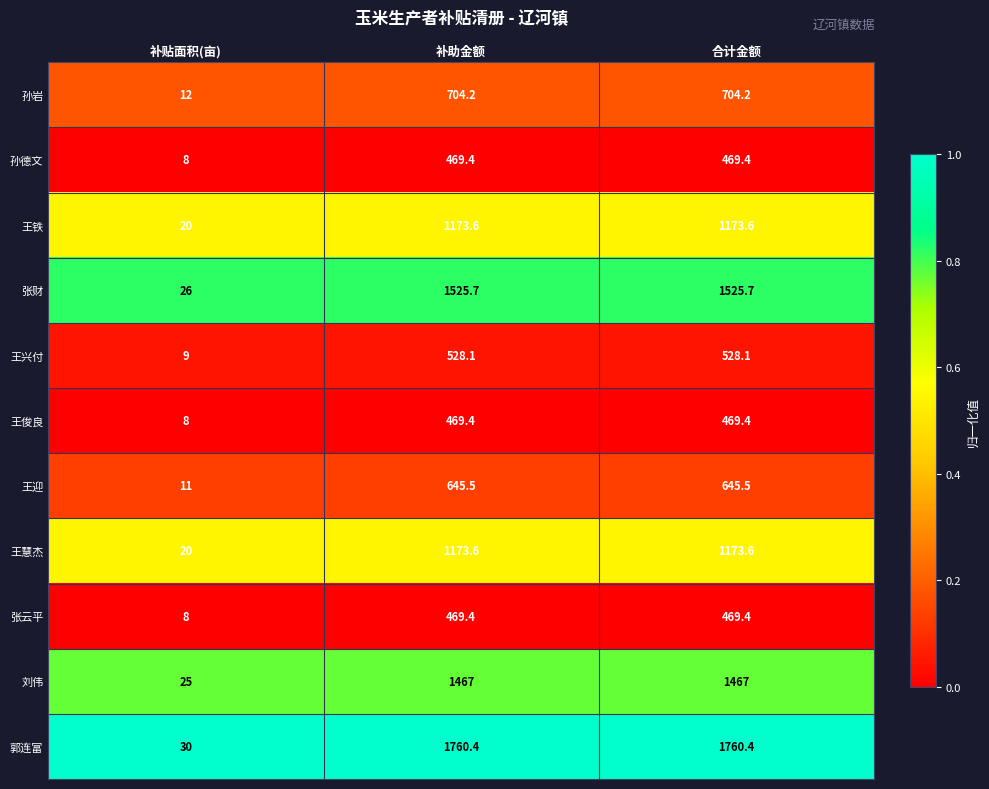

What is the total value across all series at 合计金额?

10386.3